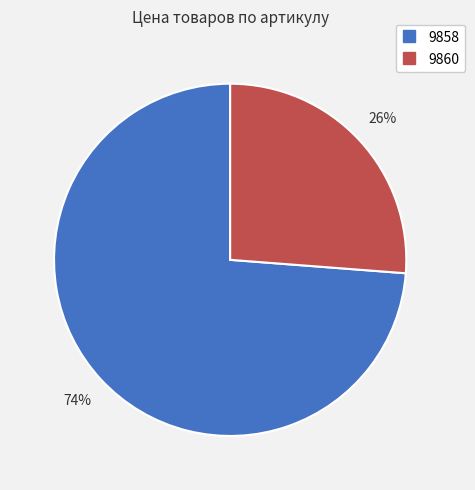

Which category has the biggest portion of the pie?

9858